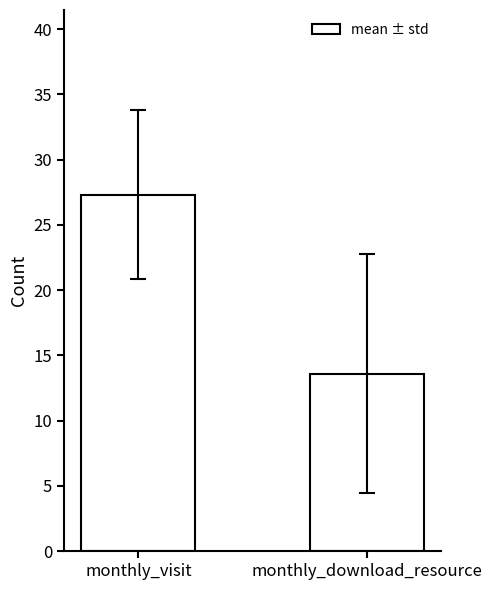

What is the greatest value displayed?

27.3